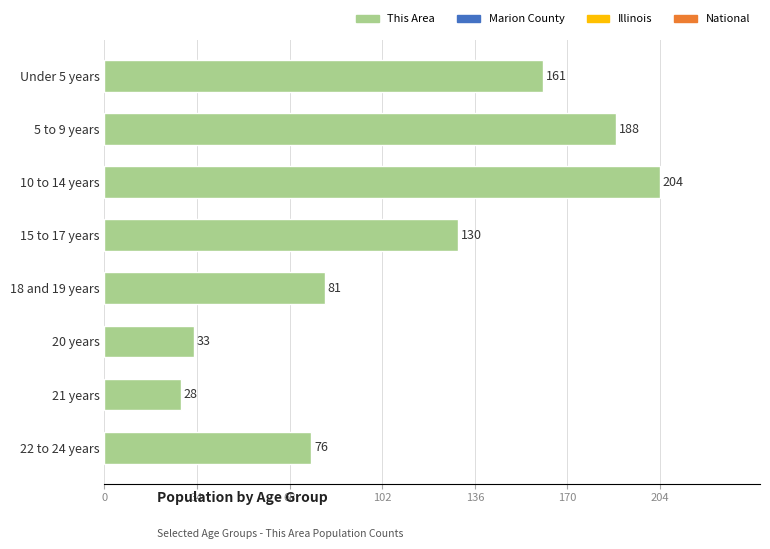

Read the value at 15 to 17 years.

130